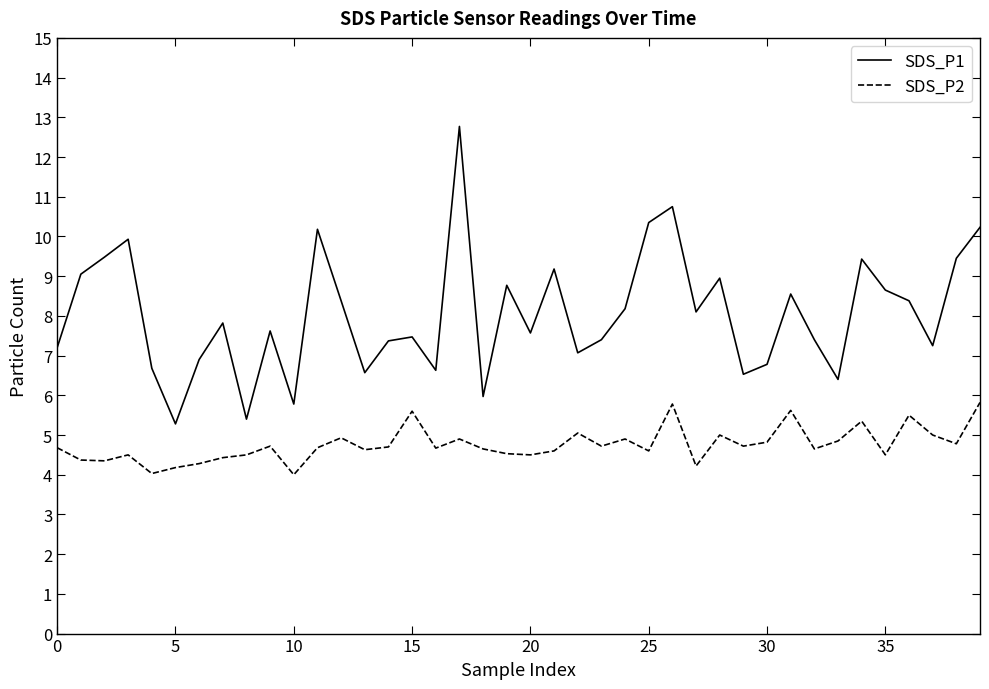

What is the difference between the maximum and minimum values in the SDS_P1 series?

7.5